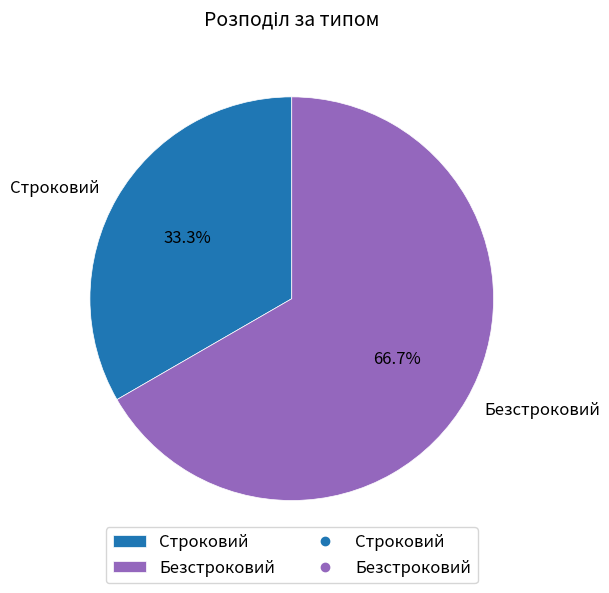

To the nearest percent, what is the combined percentage of Безстроковий and Строковий?

100%